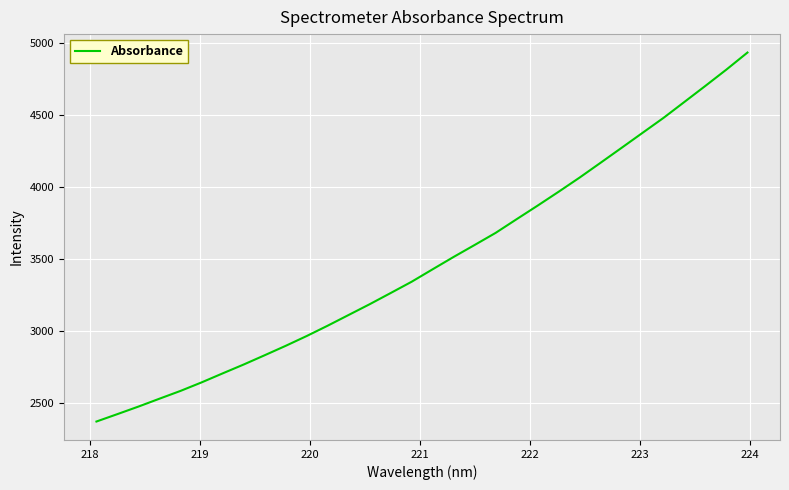

Is this an area chart (filled region under the line)?

No